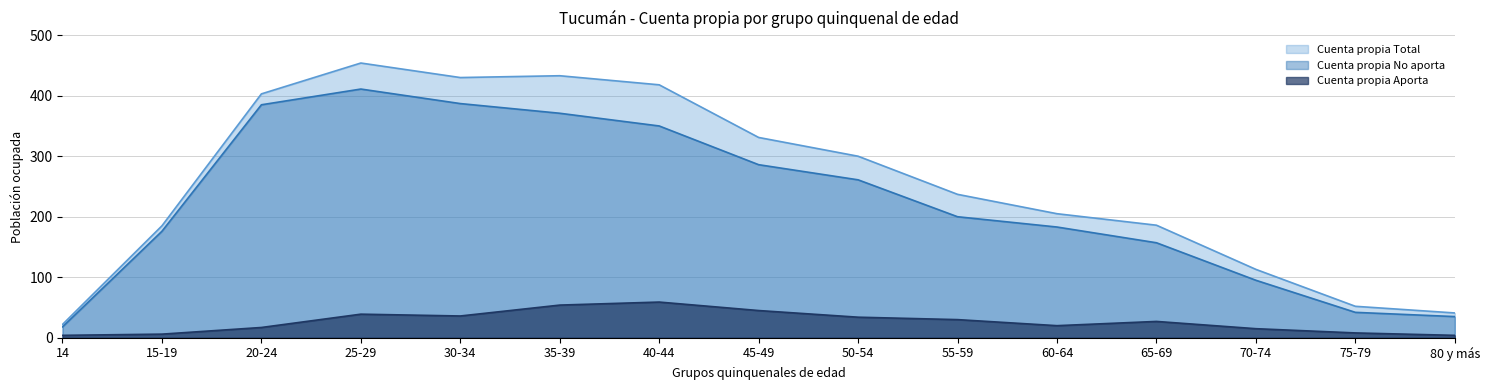

What is the difference between the second highest and minimum values in the Cuenta propia Total series?

411